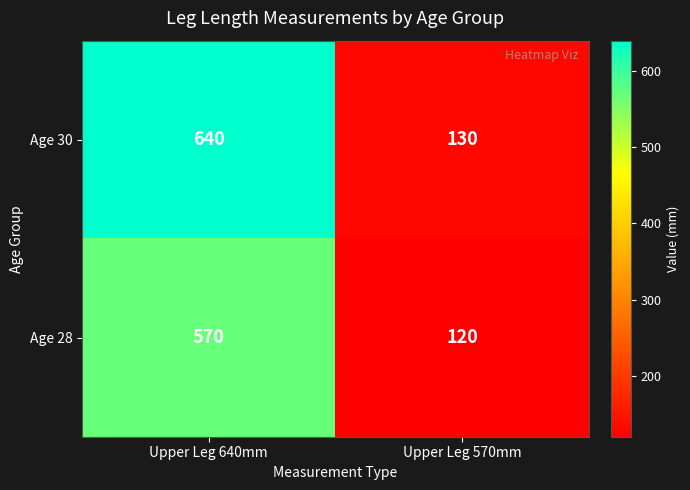

What is the approximate value of Age 28 at Upper Leg 570mm, to the nearest 10?

120